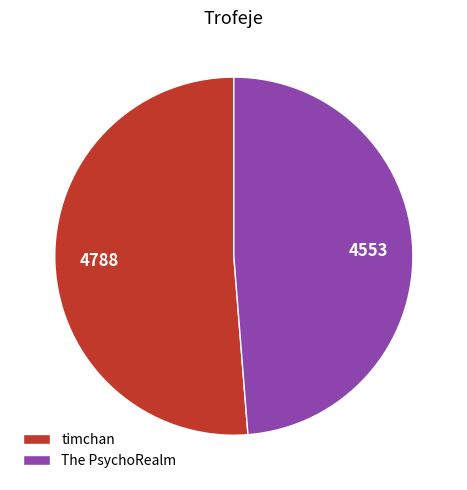

Is it true that The PsychoRealm is 49% of the pie?

True